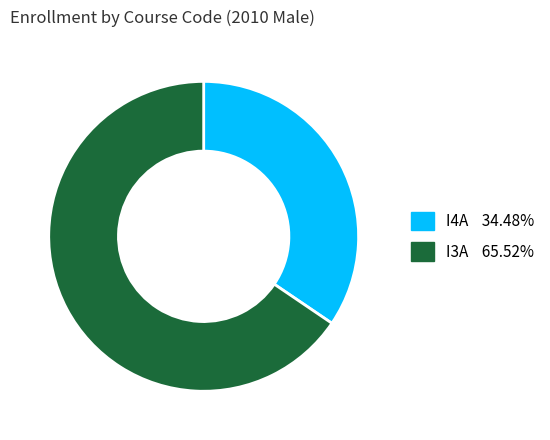

What is the smallest slice in the pie chart?

I4A